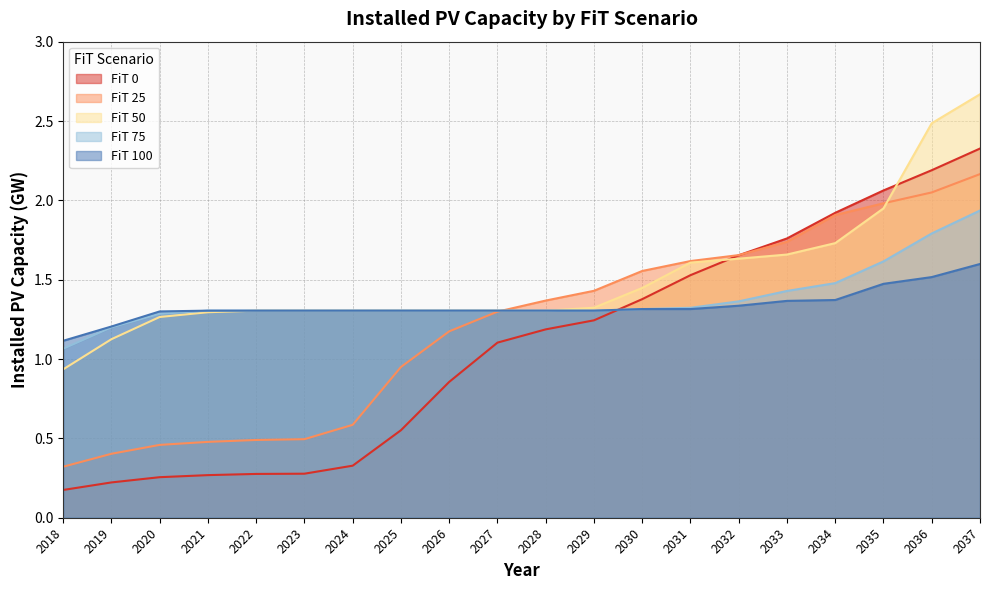

At 2024, list the series in order from largest to smallest.

FiT 50, FiT 75, FiT 100, FiT 25, FiT 0